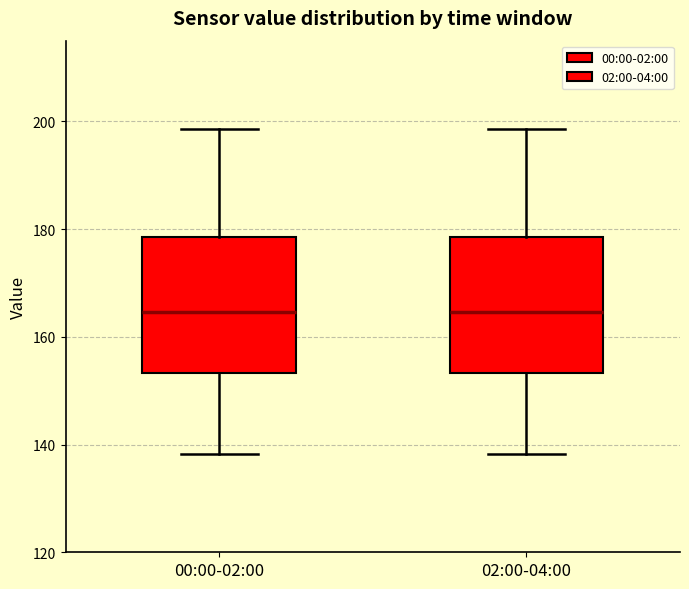

Reading left to right, transcribe this box plot: for each box, give where its median line is, the range the box spans, and where its two whiskers end, as read against the y-axis. The values are not printed on the chart, so give them approximately, as read against the axis.

00:00-02:00: median 164, box 154 to 178, whiskers 138 to 198
02:00-04:00: median 164, box 154 to 178, whiskers 138 to 198